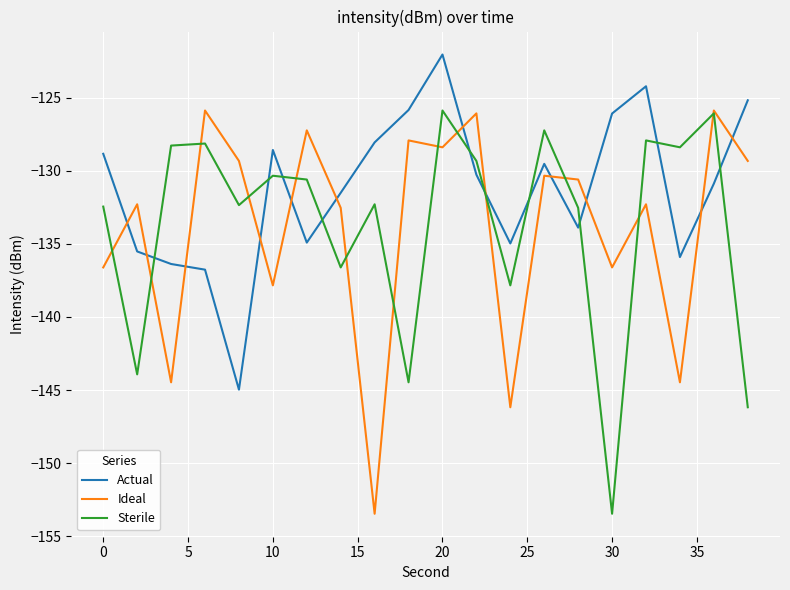

What is the minimum value shown in the chart?

-153.5